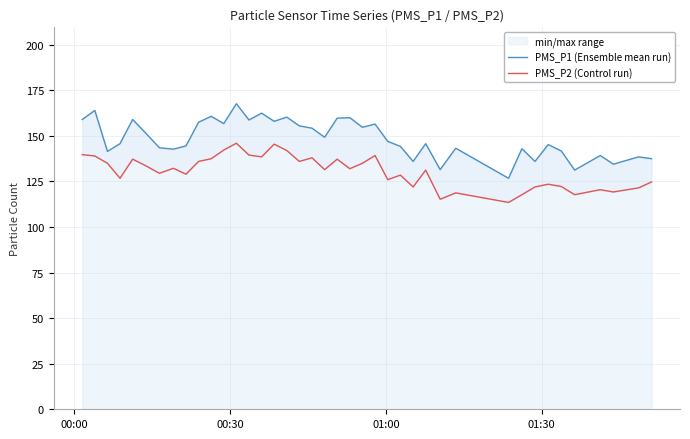

Count the number of data series in this chart.

2